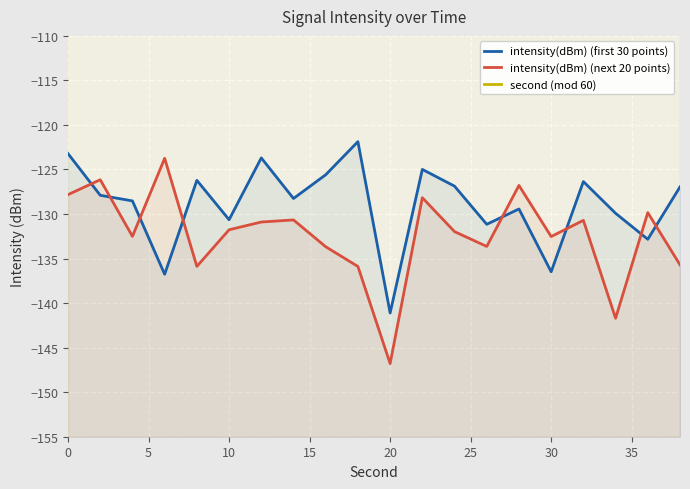

How many categories are shown in the chart?

20